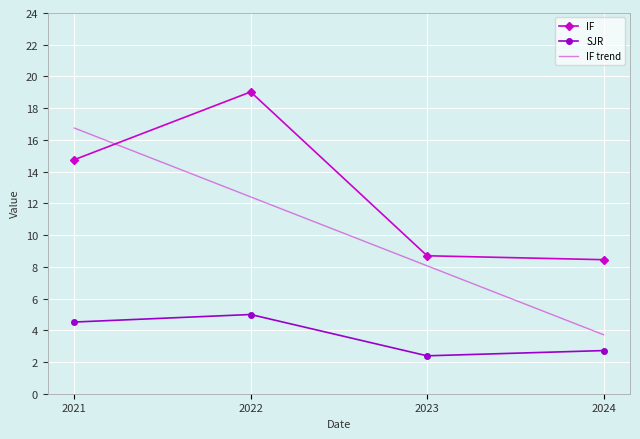

Which label corresponds to the smallest value in the chart?

2023